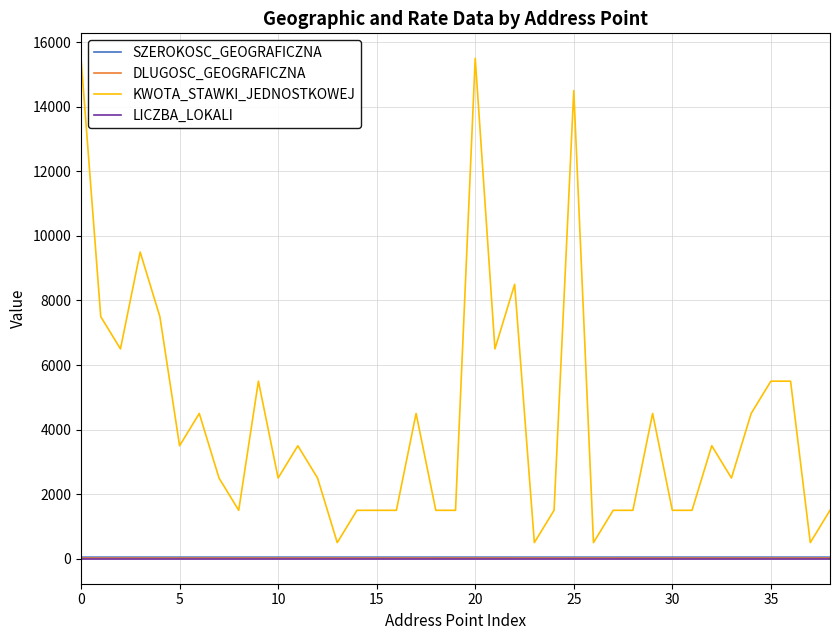

What is the minimum value shown in the chart?

1.0